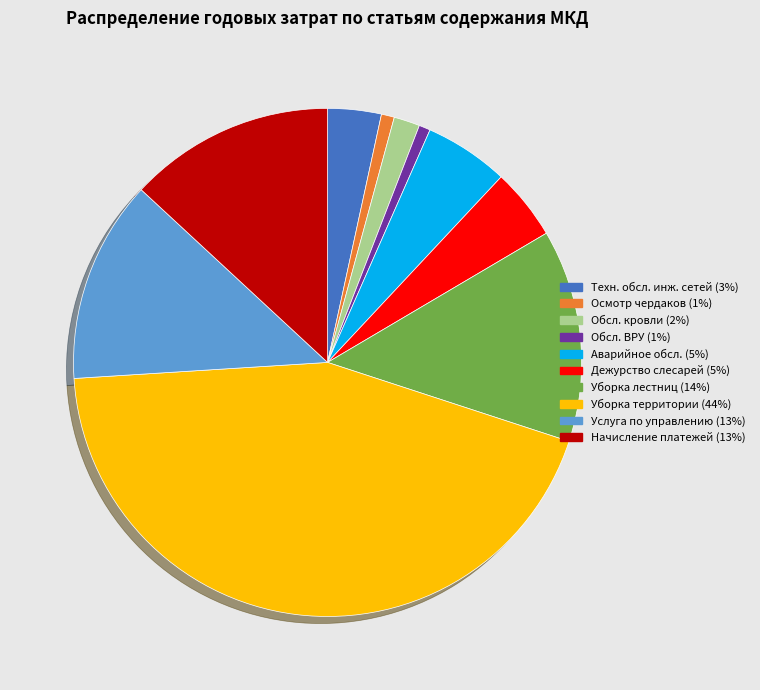

Is there any slice that represents more than half of the pie?

No